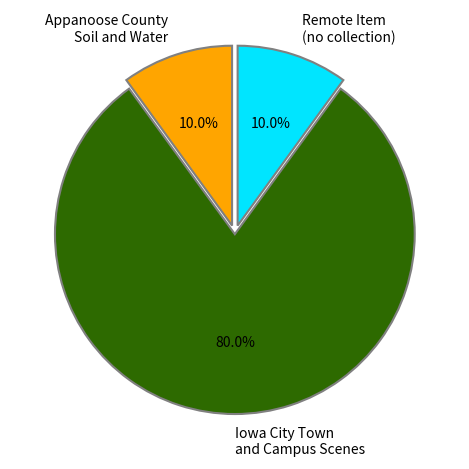

What portion of the pie excludes Remote Item (no collection)?

90.0%